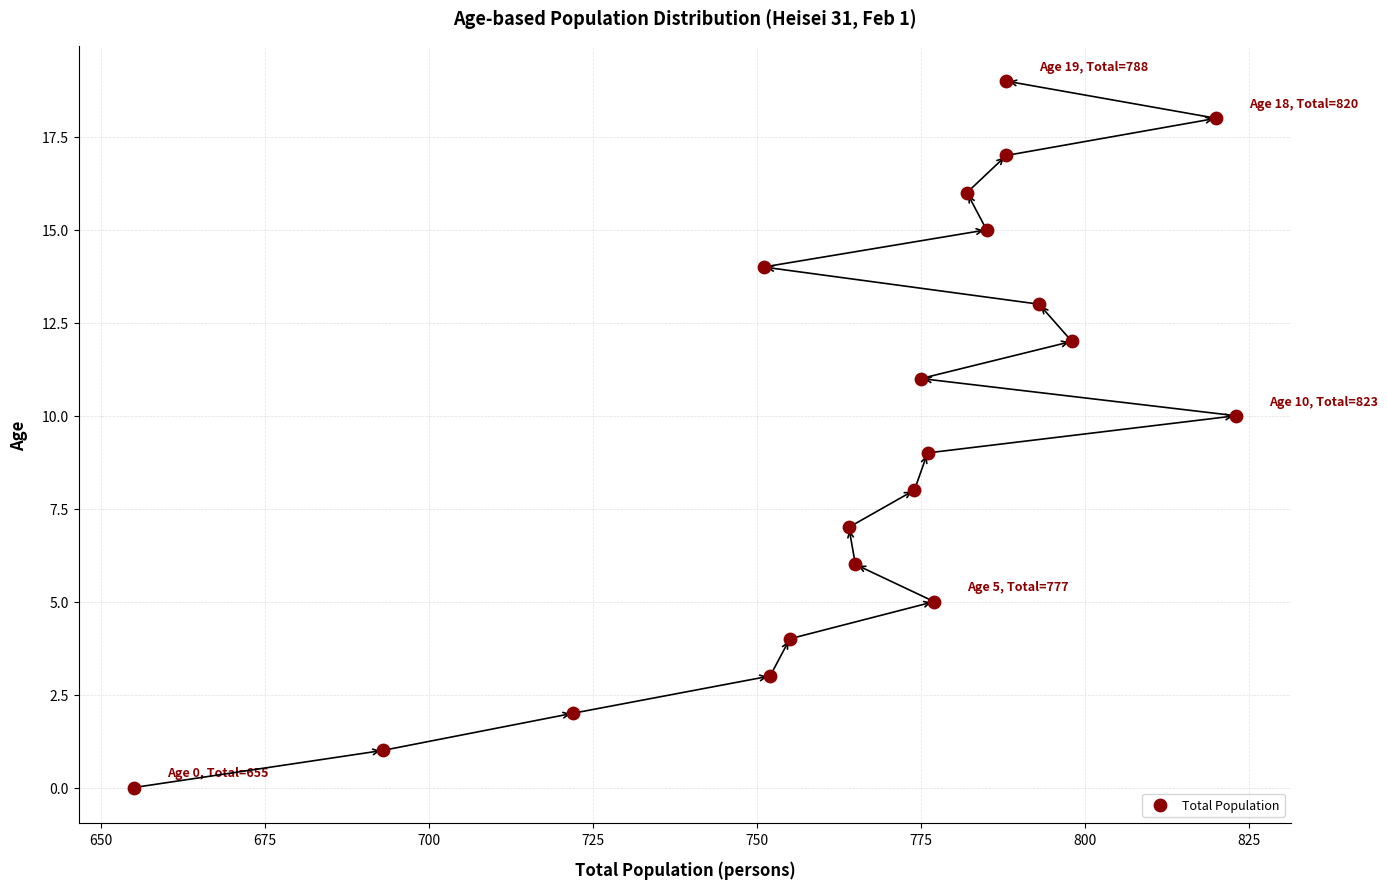

What is the range of Y values (max minus min)?

19